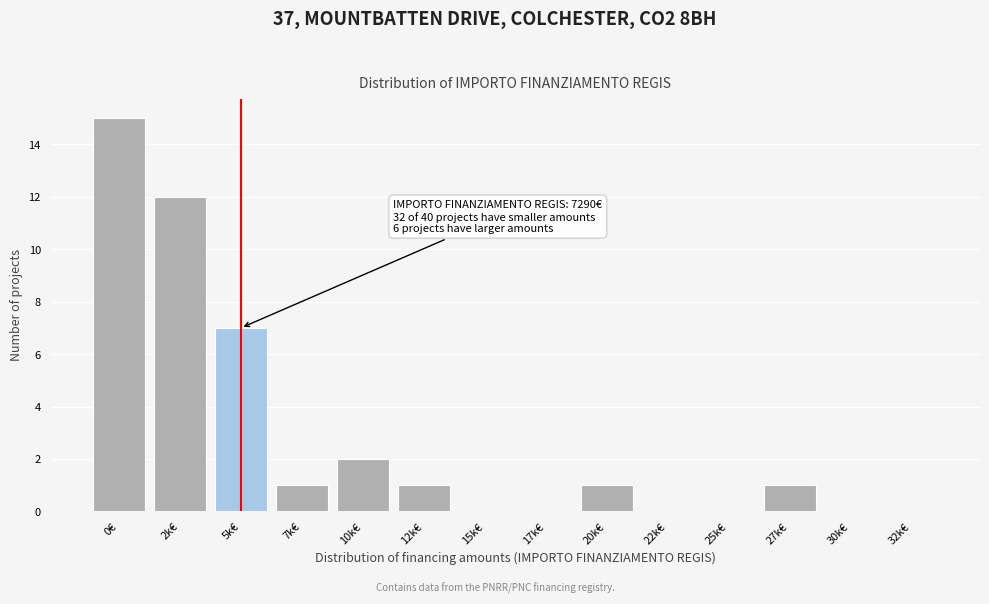

Reading left to right, what are all the values shown in this chart?

0€=15	2k€=12	5k€=7	7k€=1	10k€=2	12k€=1	15k€=0	17k€=0	20k€=1	22k€=0	25k€=0	27k€=1	30k€=0	32k€=0